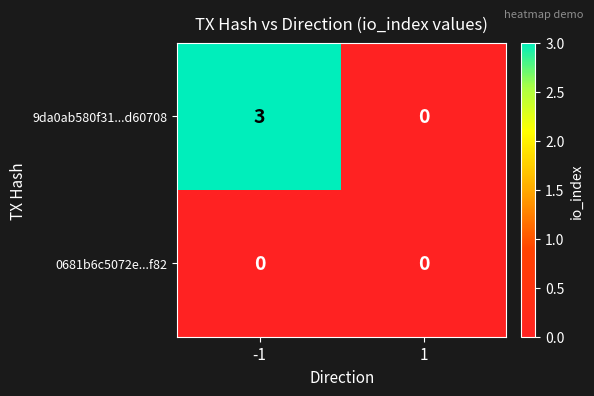

Reading left to right, transcribe all the data shown in this chart.

9da0ab580f31...d60708: 3	0
0681b6c5072e...f82: 0	0